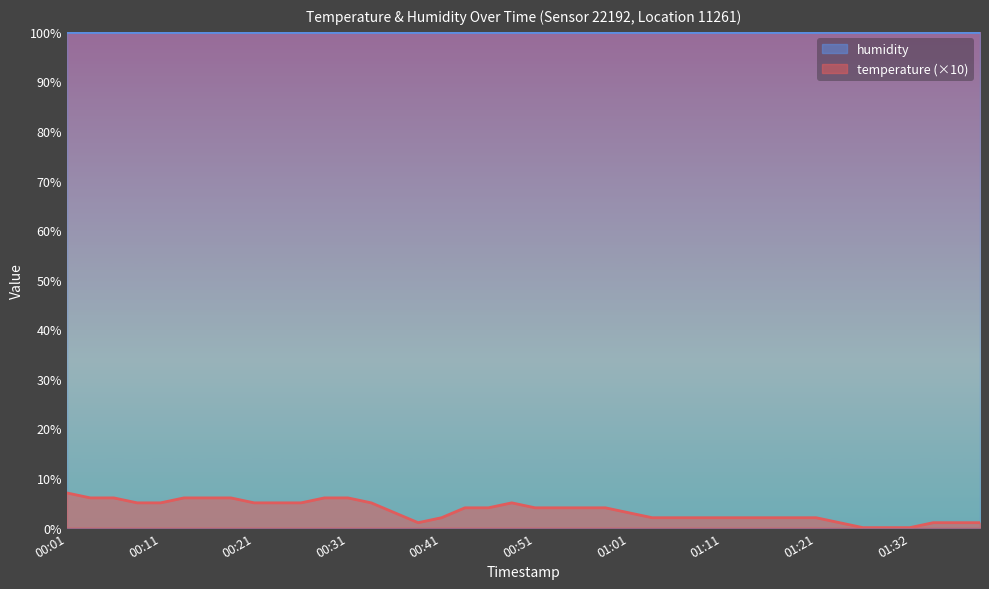

What is the sum of the values at 00:16 and 00:36?

9